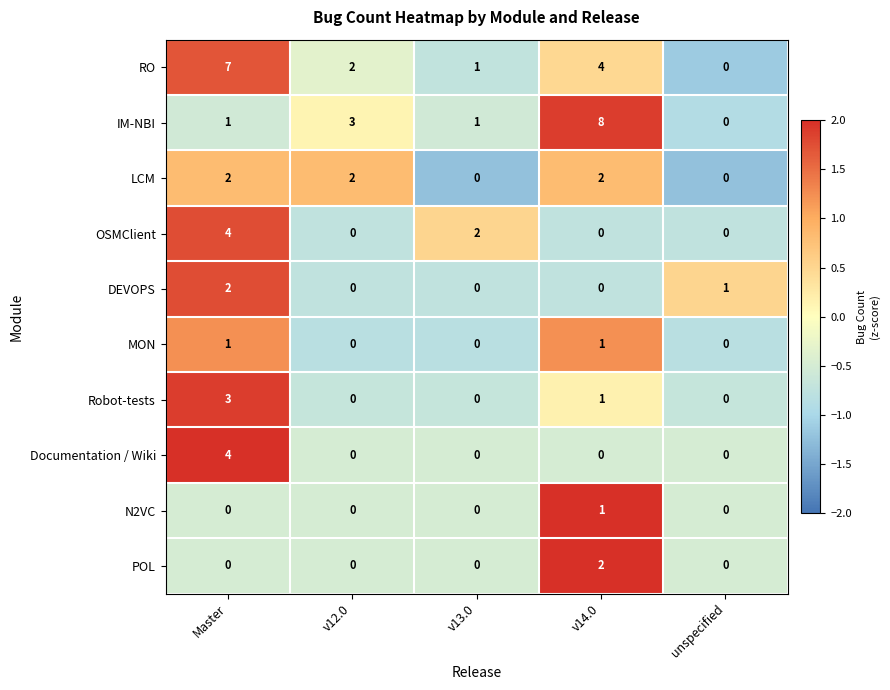

Which series changed the most between Master and v13.0?

RO